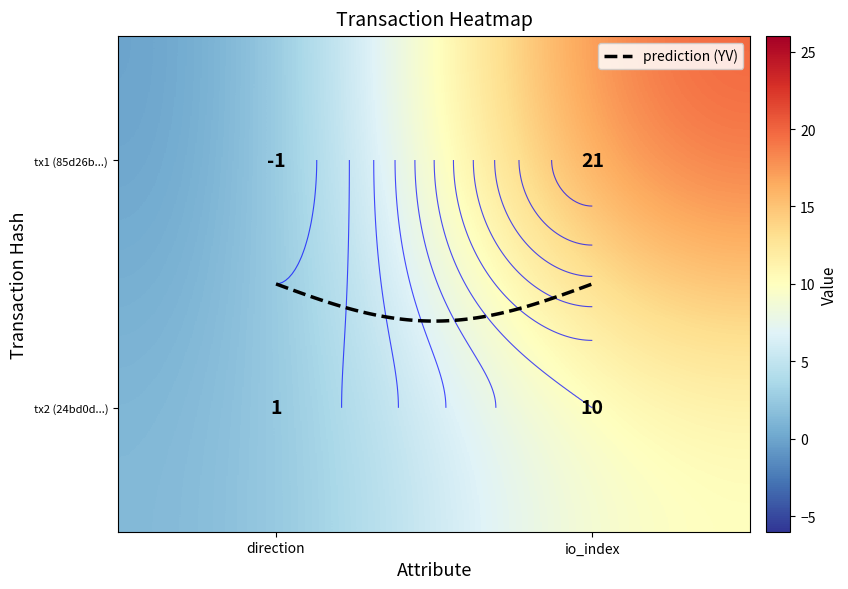

Reading left to right, what are all the values shown in this chart?

85d26b999226c9a744dca502221c74d113039bb: 0=-1	1=21
24bd0dcb5c7f4782b71cfb0b793d391ef4a0e23: 0=1	1=10